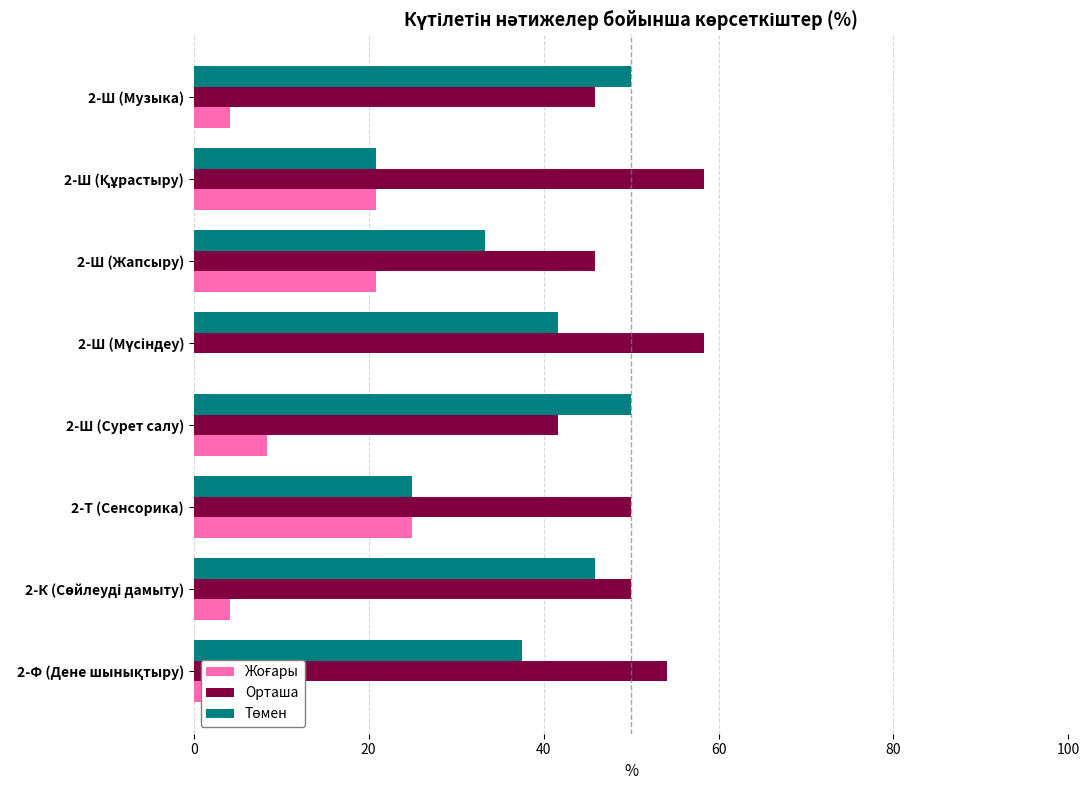

What is the average value of the Орташа series?

50.5